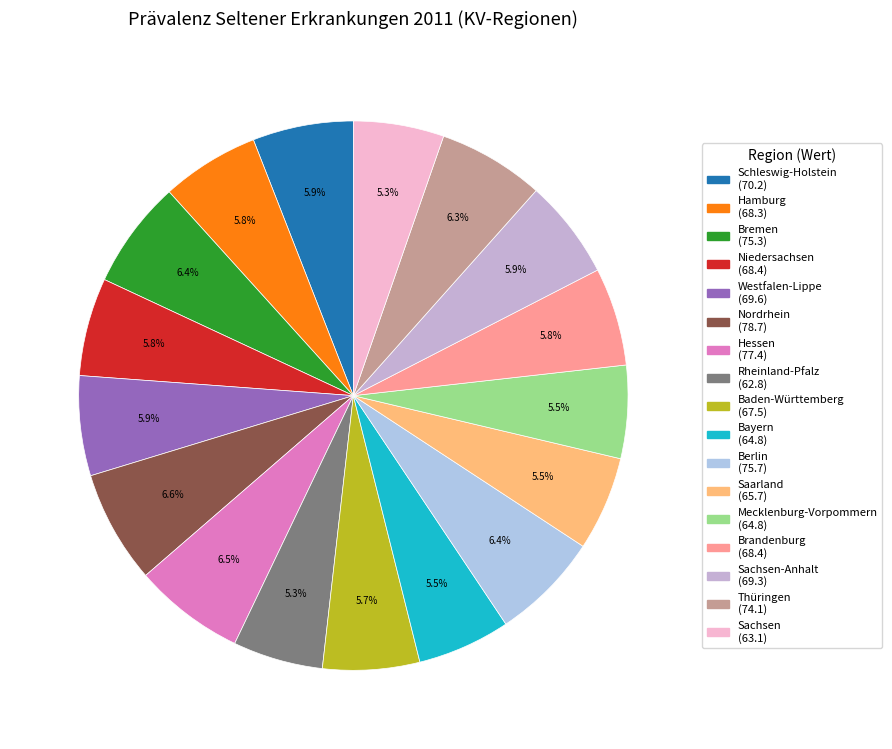

Does any single category account for the majority?

No